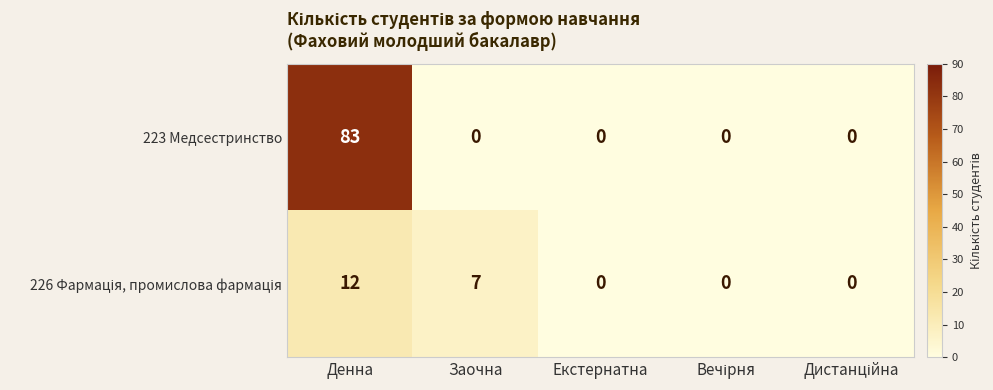

What is the difference between the highest and lowest values at Заочна?

7